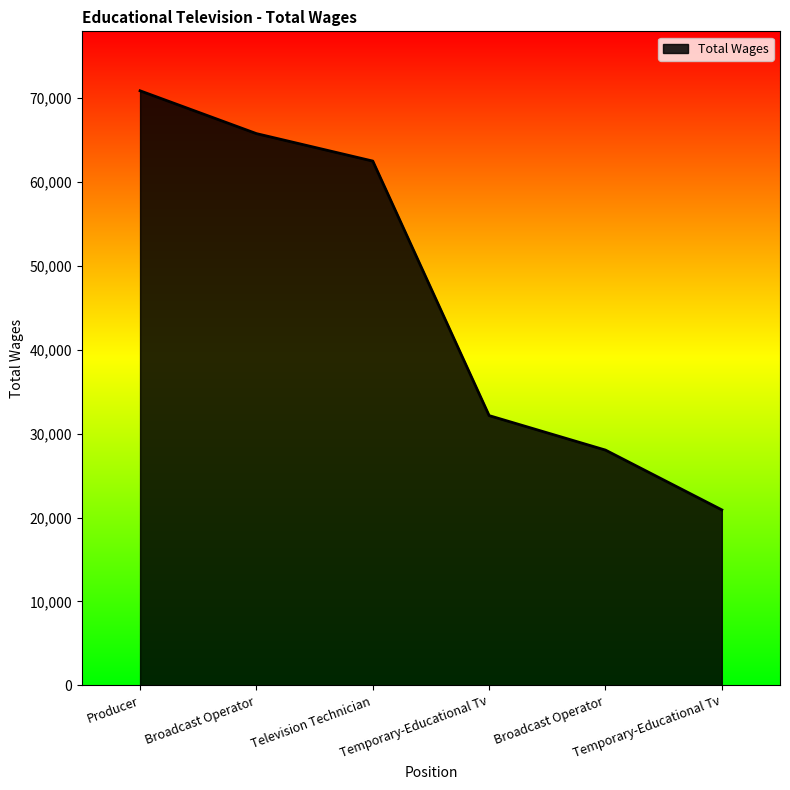

Which category has the lowest value across all series?

Temporary-Educational Tv 